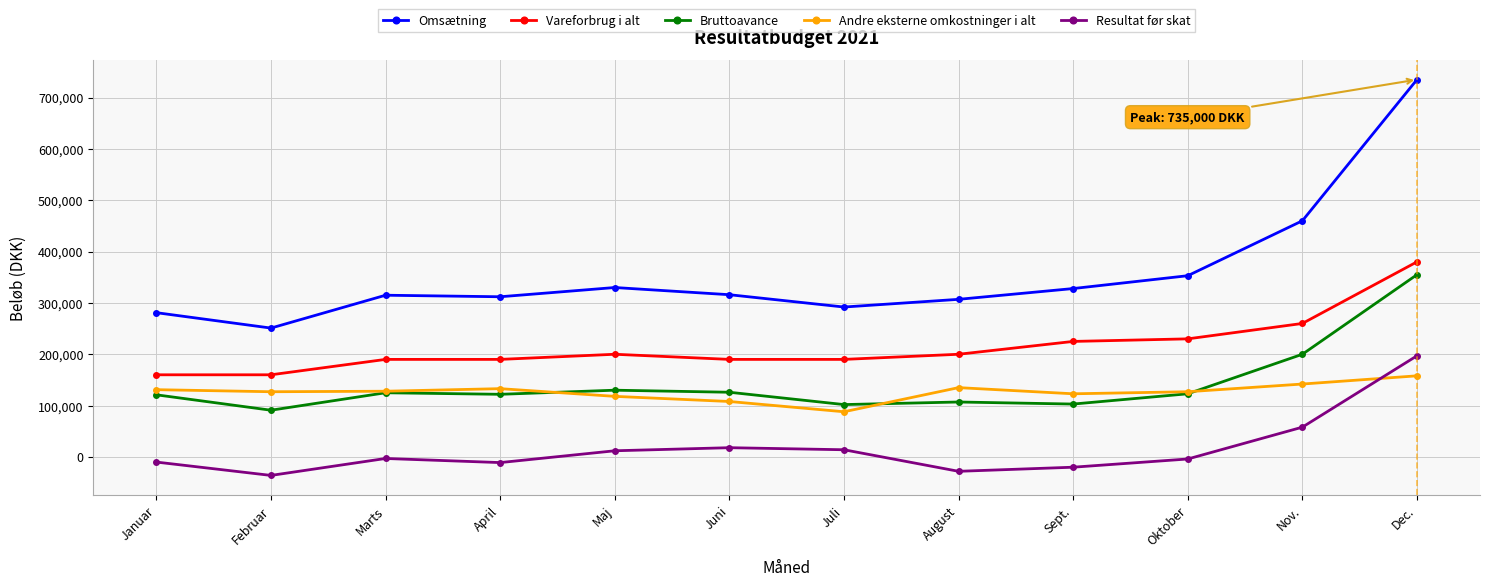

At which label does Andre eksterne omkostninger i alt first exceed 128000?

Januar